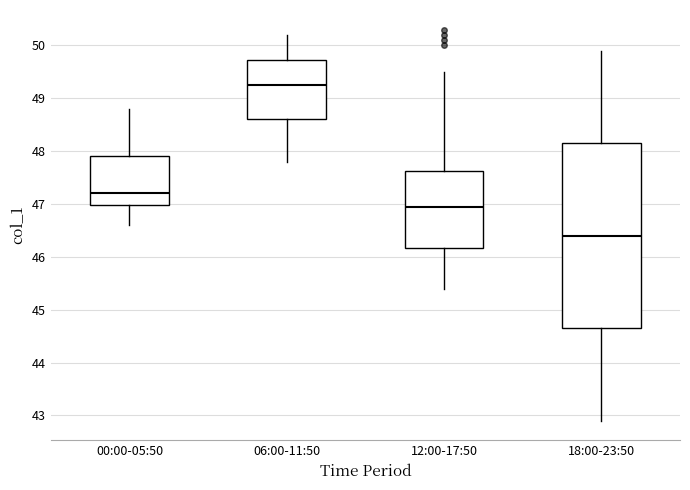

Comparing the boxes themselves (not the whiskers), which one is the tallest?

18:00-23:50